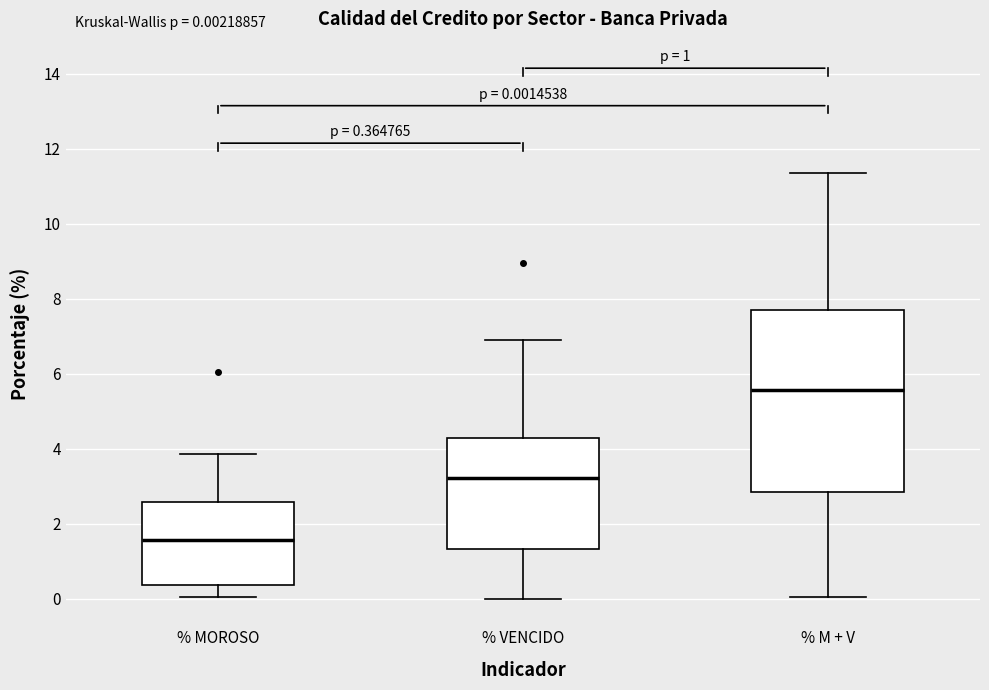

Which box's median line is the lowest?

% MOROSO